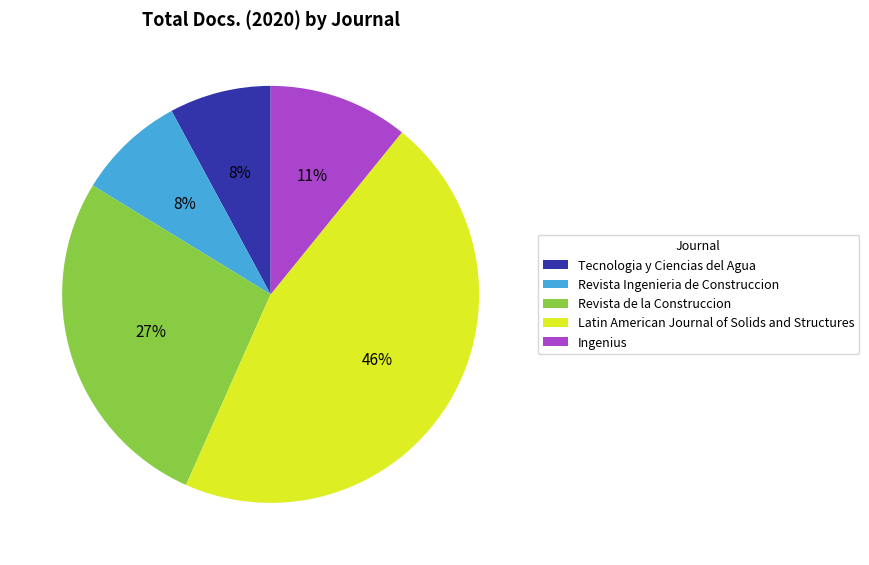

Combined, do Revista de la Construccion and Revista Ingenieria de Construccion account for over 50%?

No